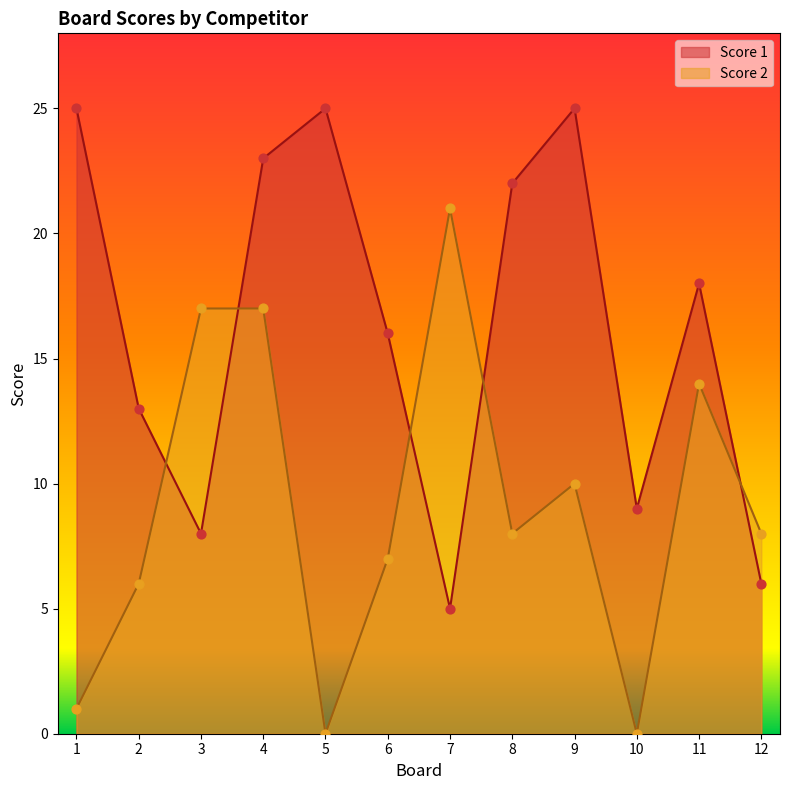

Is the value of Score 1 at 11 greater than the value of Score 2 at 8?

Yes